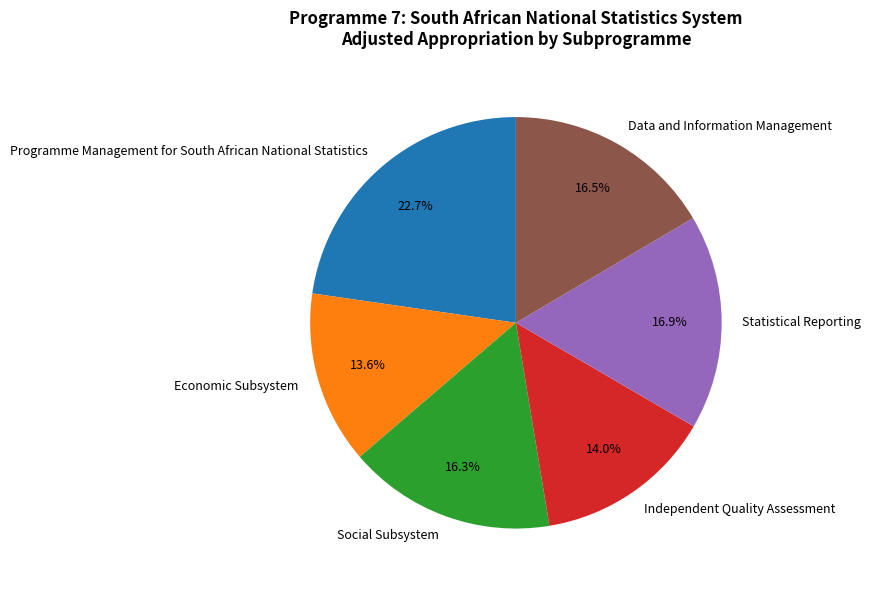

Is Economic Subsystem the majority of the pie?

No